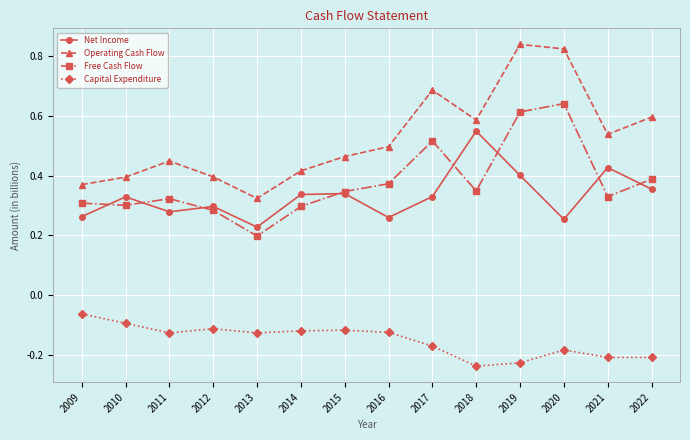

True or false: Capital Expenditure and Free Cash Flow cross at least once.

False